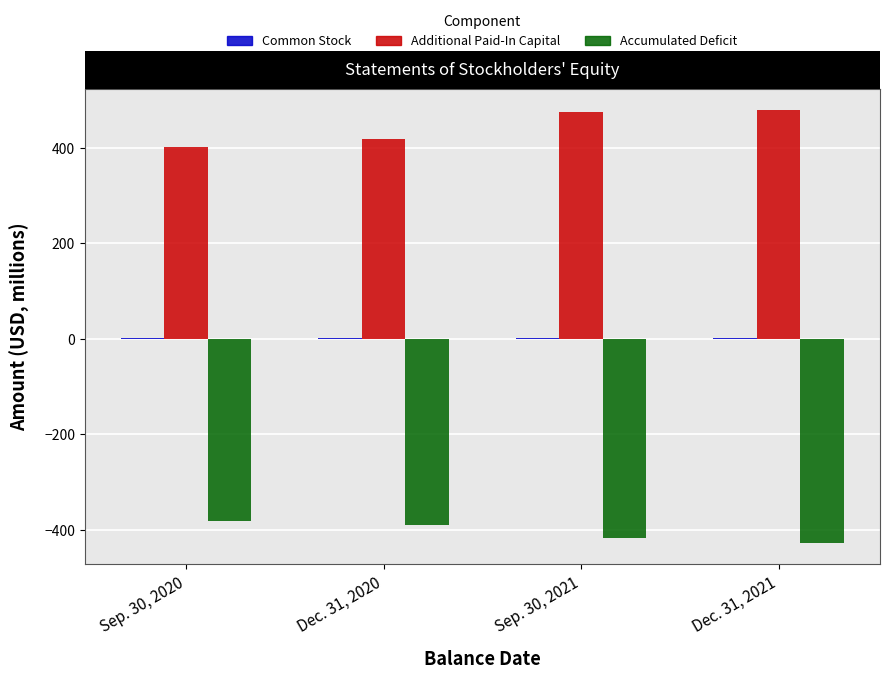

What is the maximum value shown in the chart?

477.9